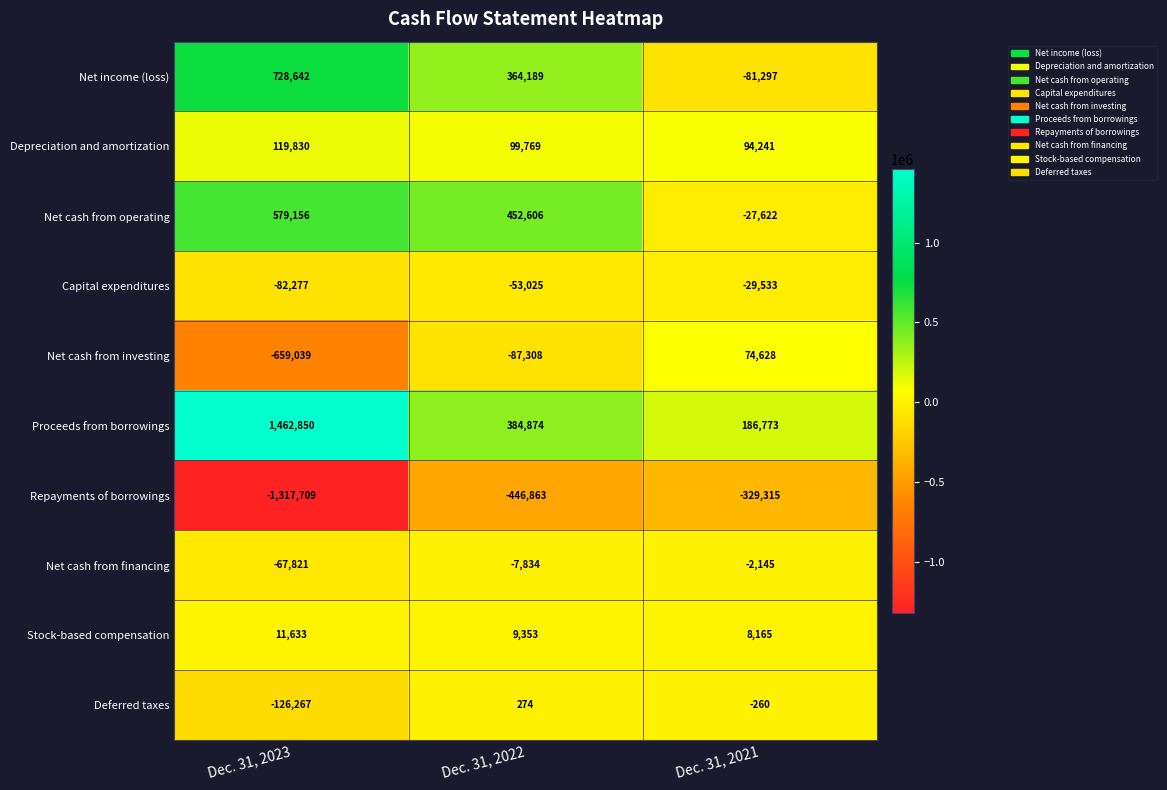

At which category does the chart reach its minimum across all series?

Dec. 31, 2023